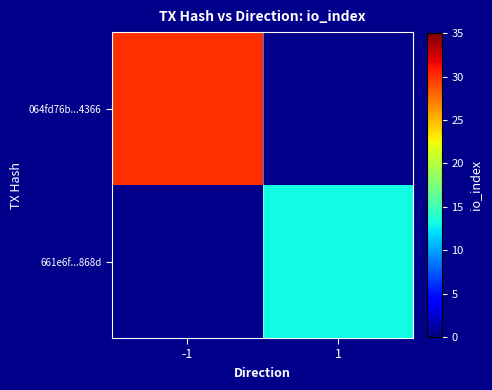

What is the greatest value displayed?

30.0